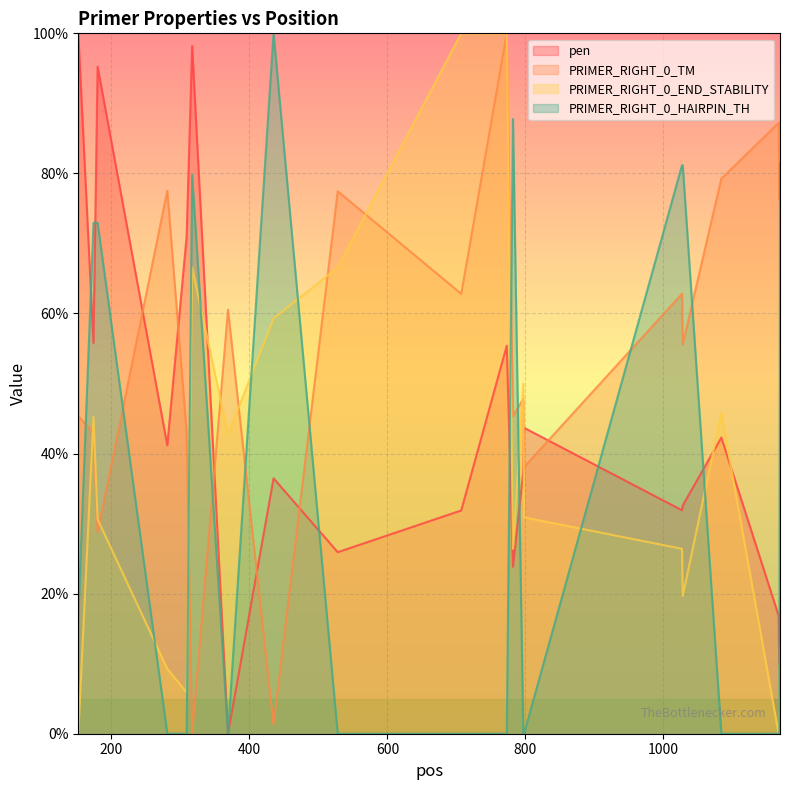

Which category has the highest value in the pen series?

152